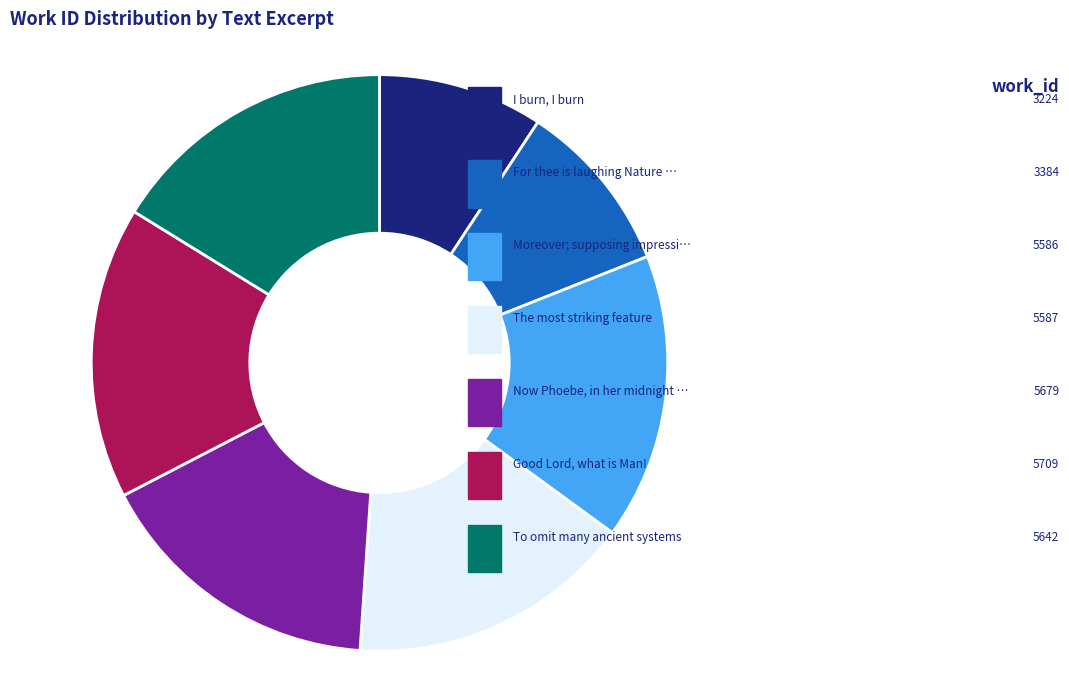

What is the change in value from For thee is laughing Nature gay to The most striking feature?

+2203